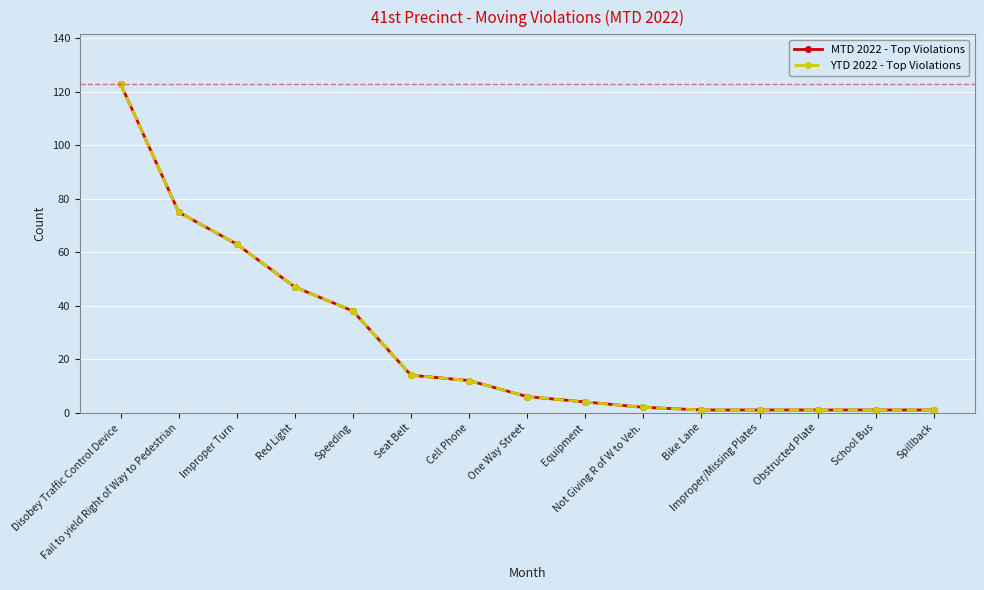

Is this an area chart (filled region under the line)?

No